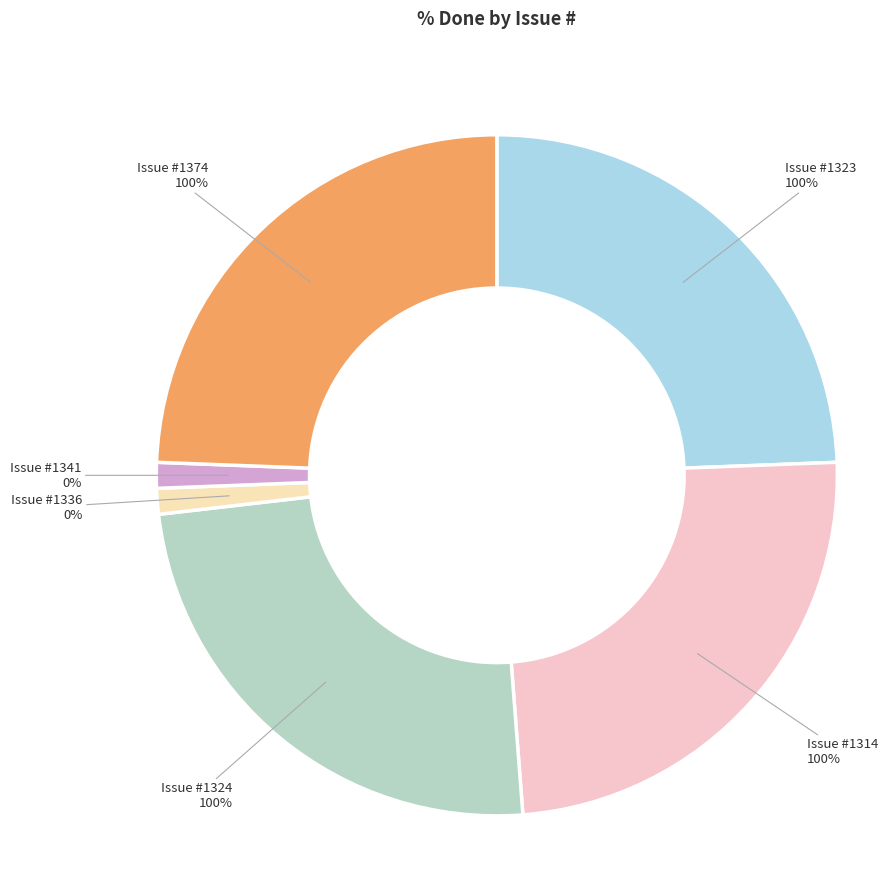

How many slices are in this pie chart?

6